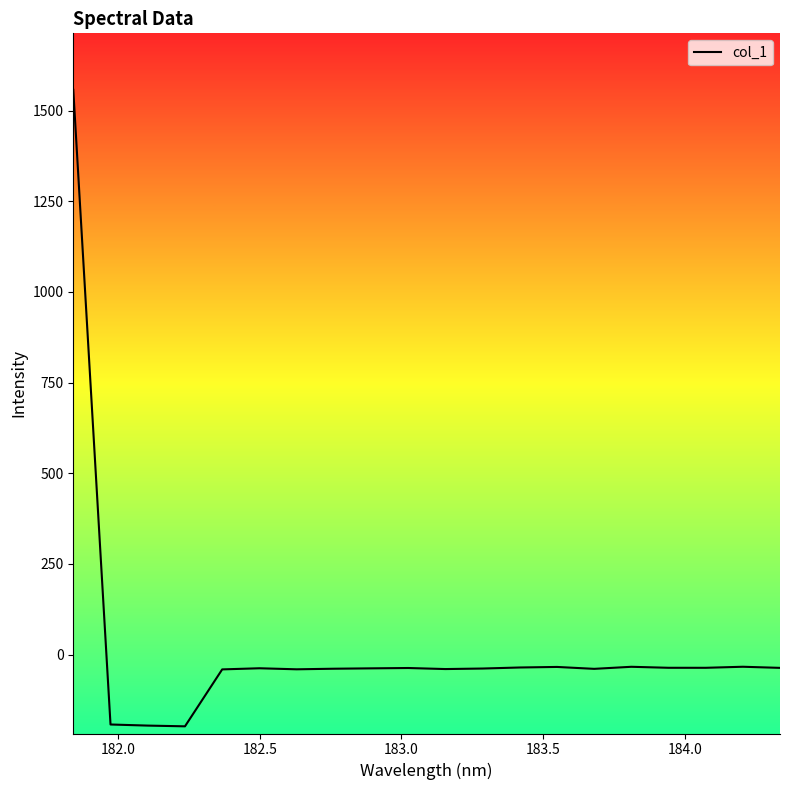

True or false: the data has more than 2 interior local peaks.

True